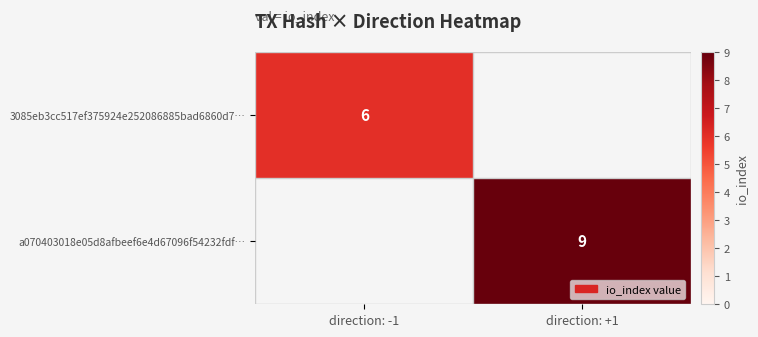

The value of 3085eb3cc517ef375924e252086885bad6860d7… at direction: -1 is 6. True or false?

True